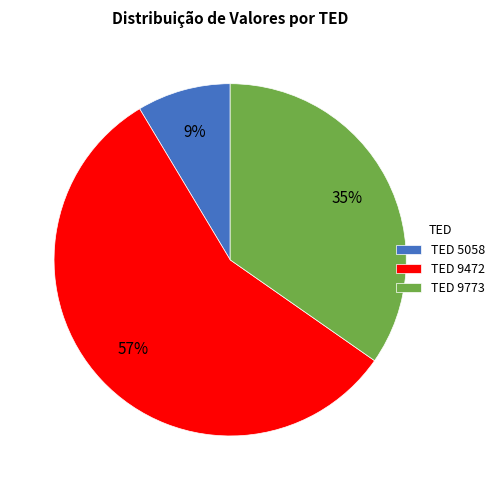

To the nearest percent, what percentage of the pie is TED 5058?

9%